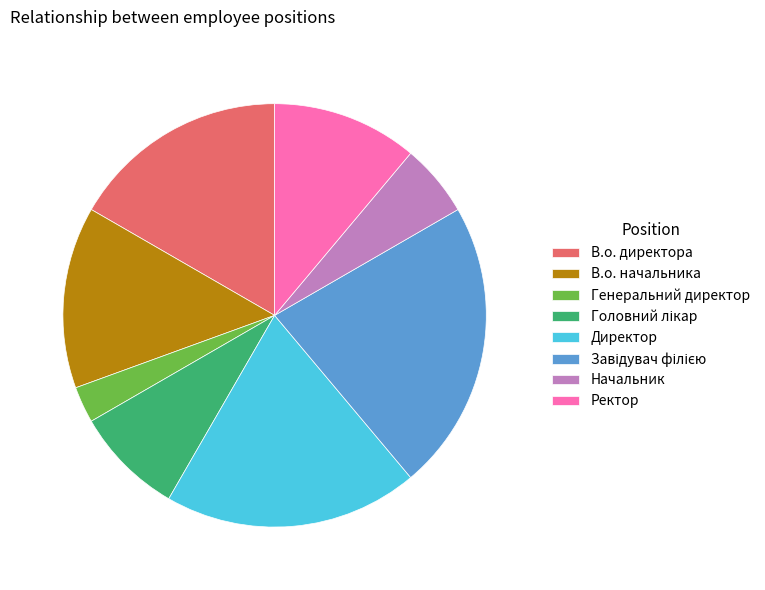

Does Генеральний директор account for over 50% of the chart?

No